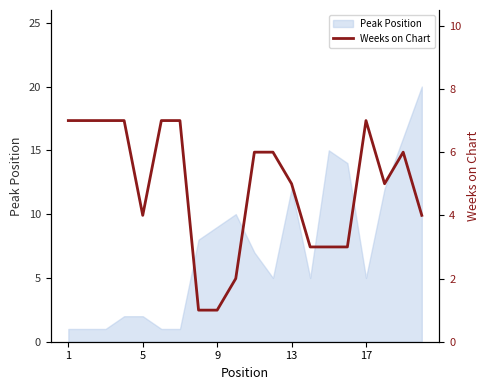

What is the label of the 1st point from the left?

1